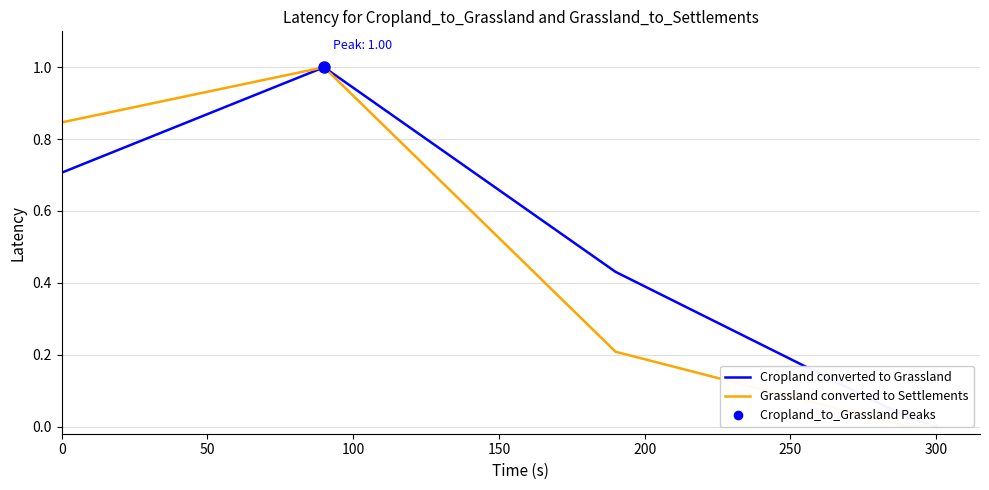

How many lines are shown in the chart?

2